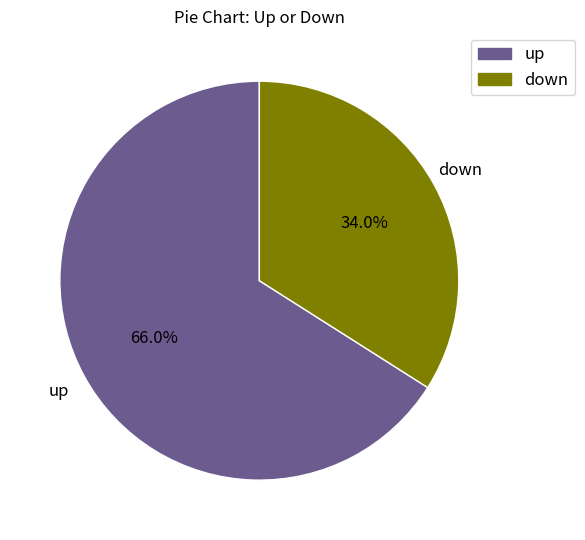

To the nearest percent, what is the difference between the up and down slice percentages?

32%